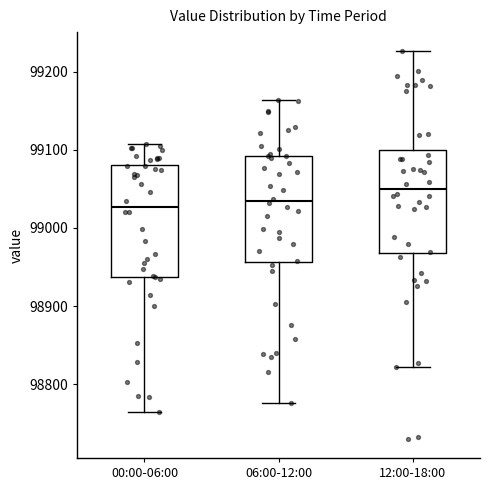

Reading left to right, transcribe this box plot: for each box, give where its median line is, the range the box spans, and where its two whiskers end, as read against the y-axis. The values are not printed on the chart, so give them approximately, as read against the axis.

00:00-06:00: median 99030, box 98940 to 99080, whiskers 98760 to 99110
06:00-12:00: median 99030, box 98960 to 99090, whiskers 98780 to 99160
12:00-18:00: median 99050, box 98970 to 99100, whiskers 98820 to 99230